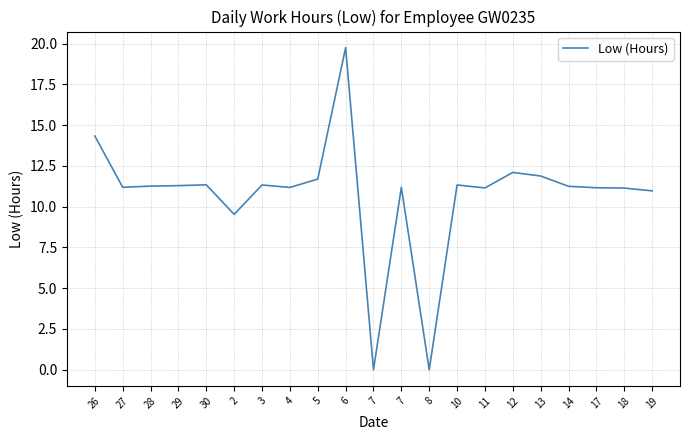

At which category does the data reach its first local peak?

30